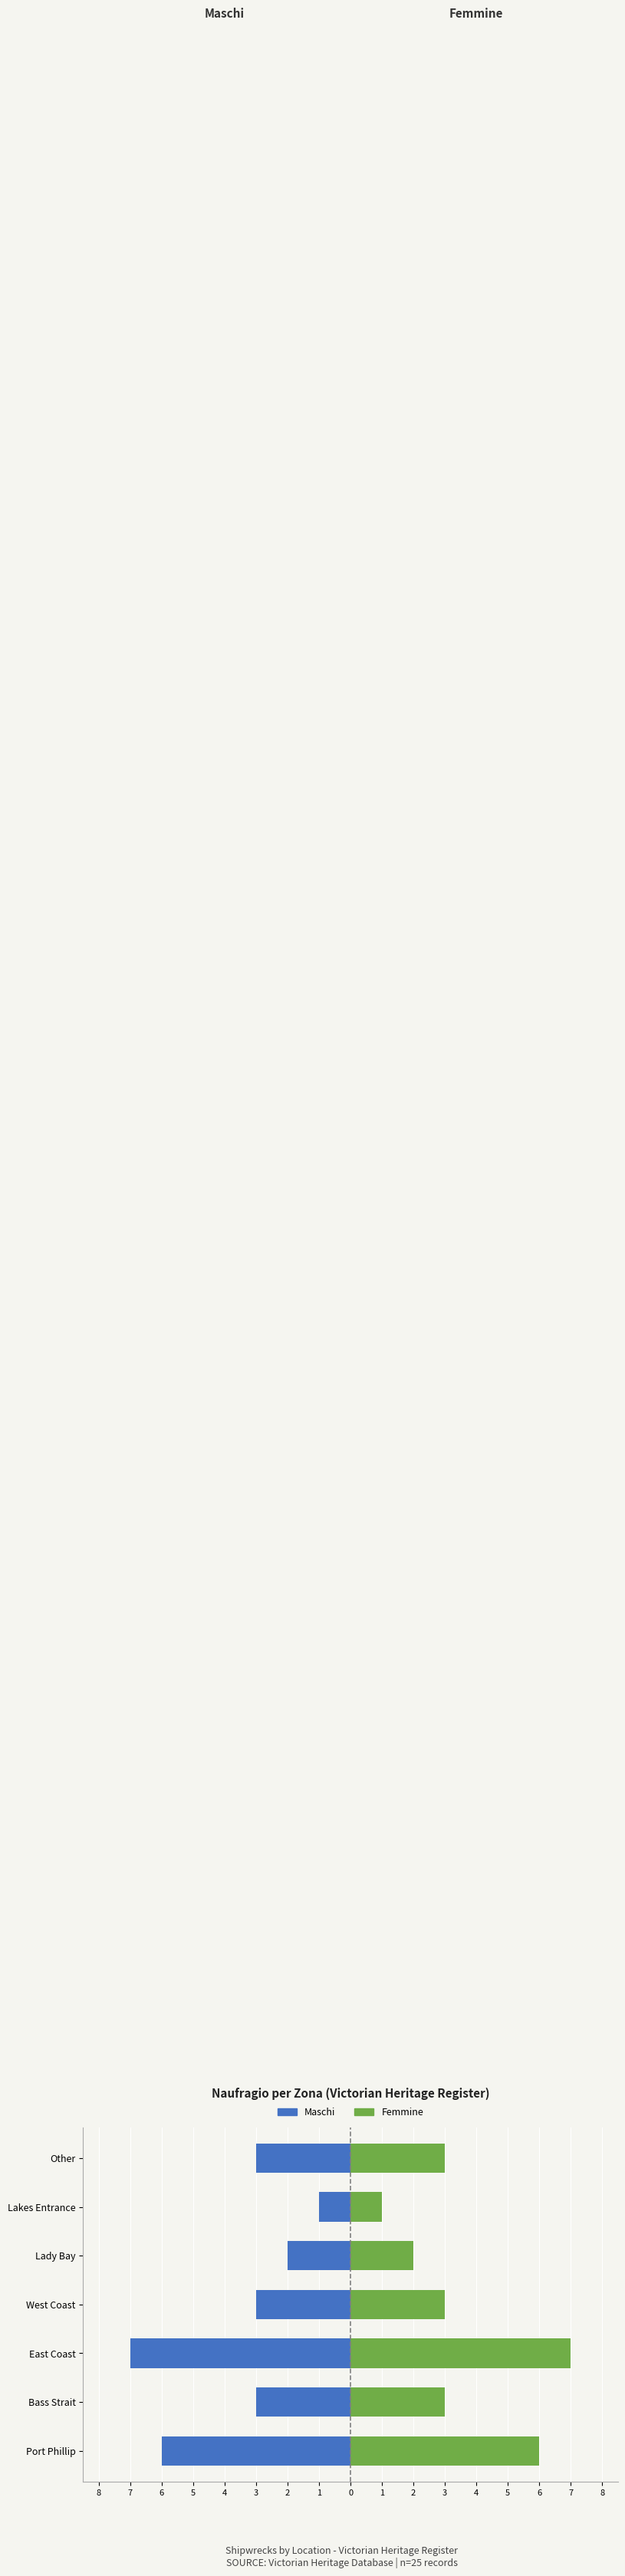

Which series has the largest total across all categories?

Femmine